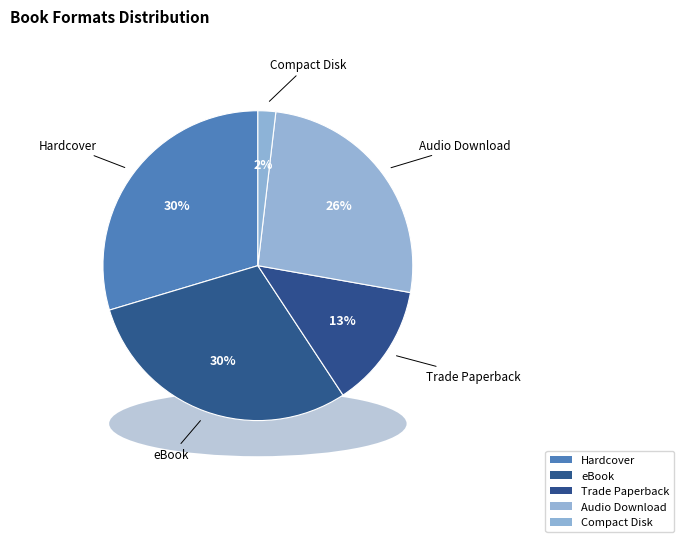

Which category has the biggest portion of the pie?

Hardcover